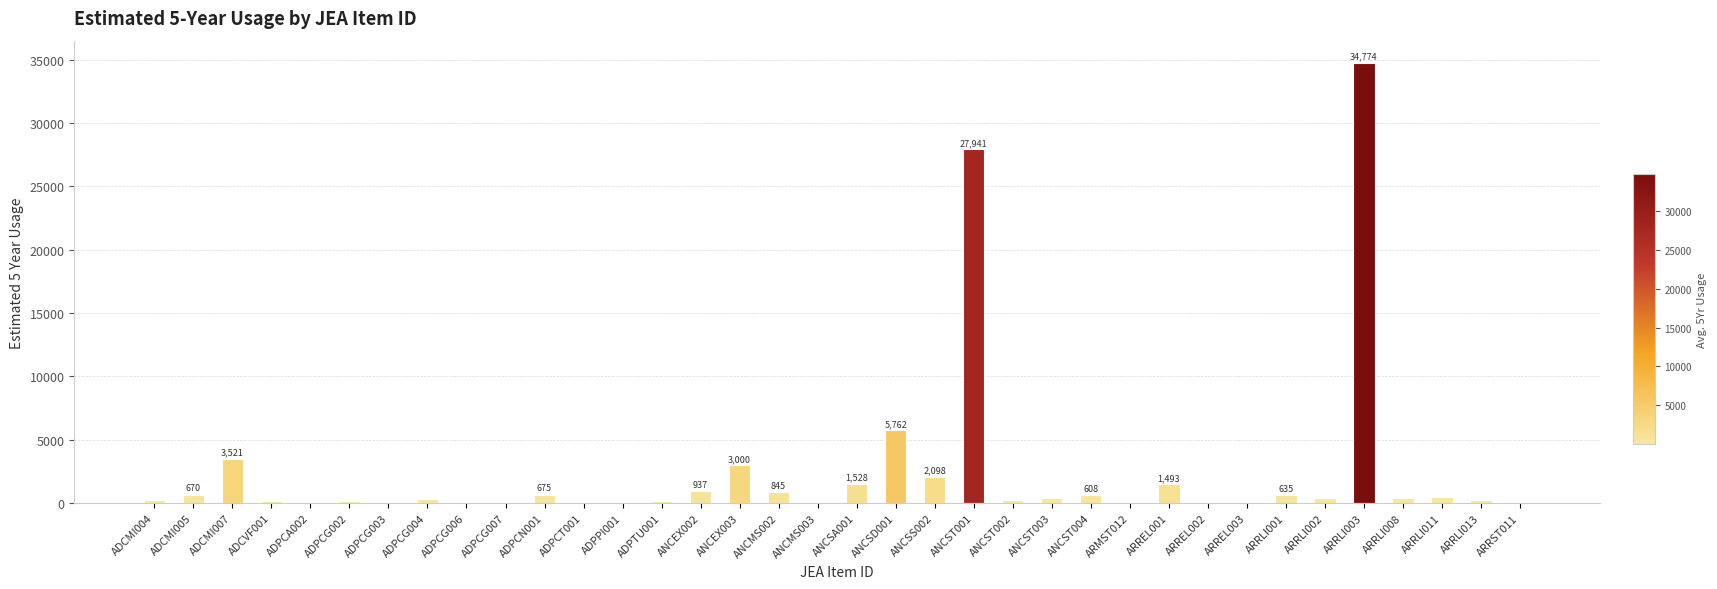

What is the maximum value shown in the chart?

34774